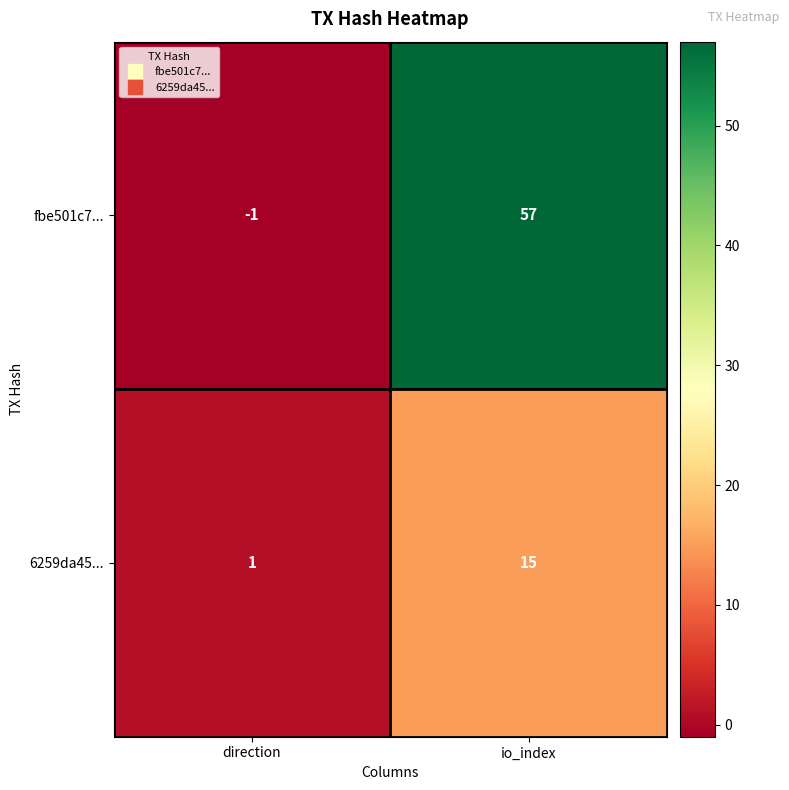

The value of 6259da45... at direction is 1. True or false?

True